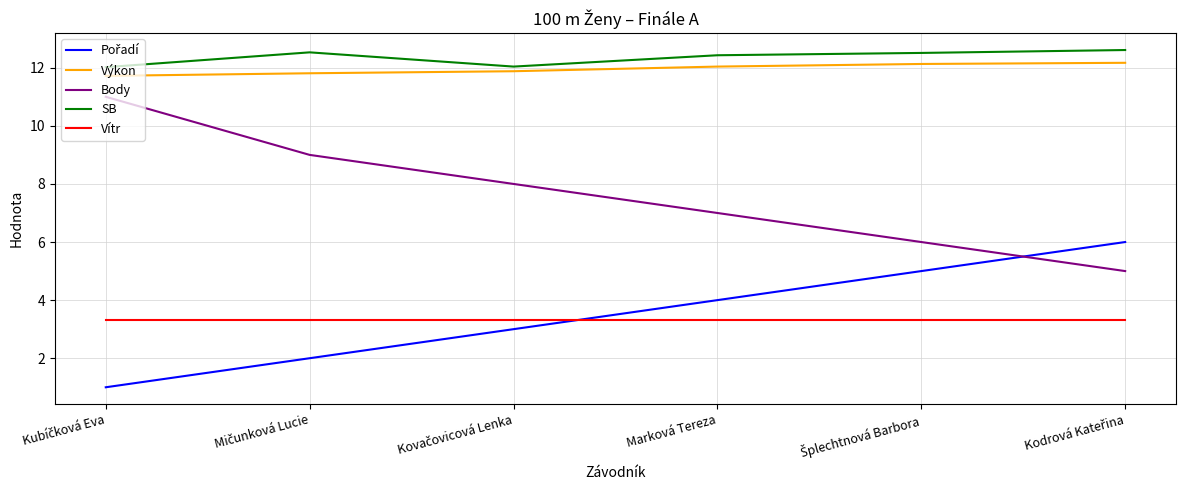

True or false: Vítr and Body cross at least once.

False